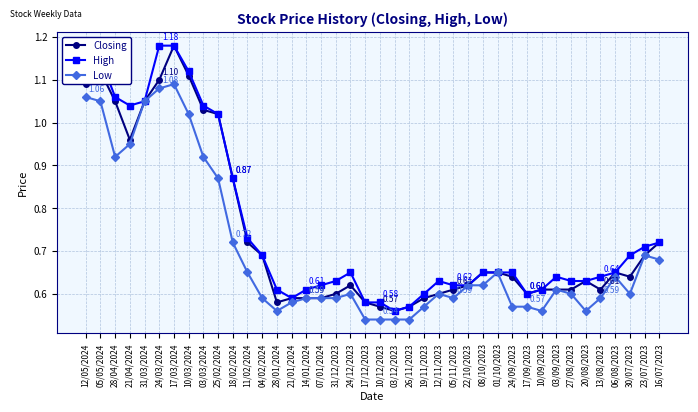

Is the value of Low at 03/09/2023 greater than the value of High at 13/08/2023?

No